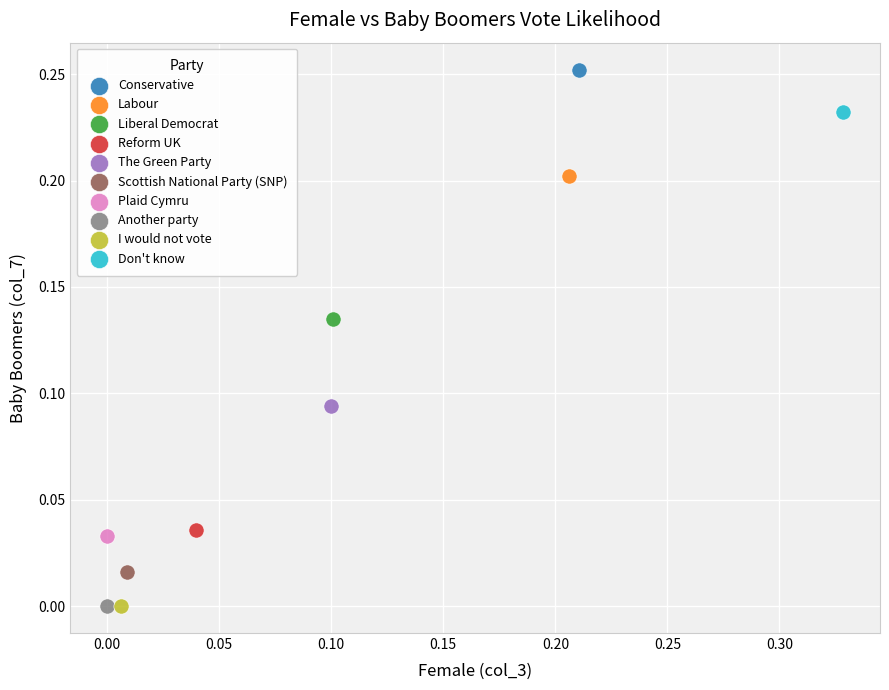

What are all the series names shown in the legend?

Conservative, Labour, Liberal Democrat, Reform UK, The Green Party, Scottish National Party (SNP), Plaid Cymru, Another party, I would not vote, Don't know